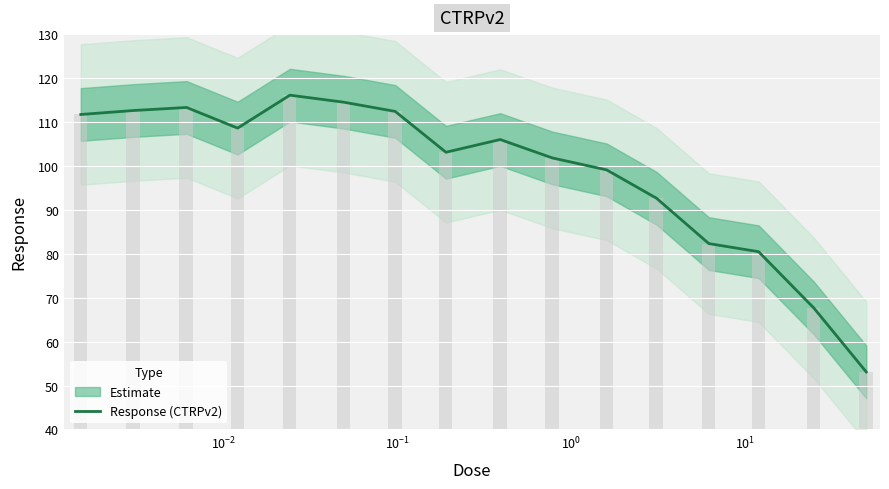

What is the difference between the second highest and minimum values?

61.4